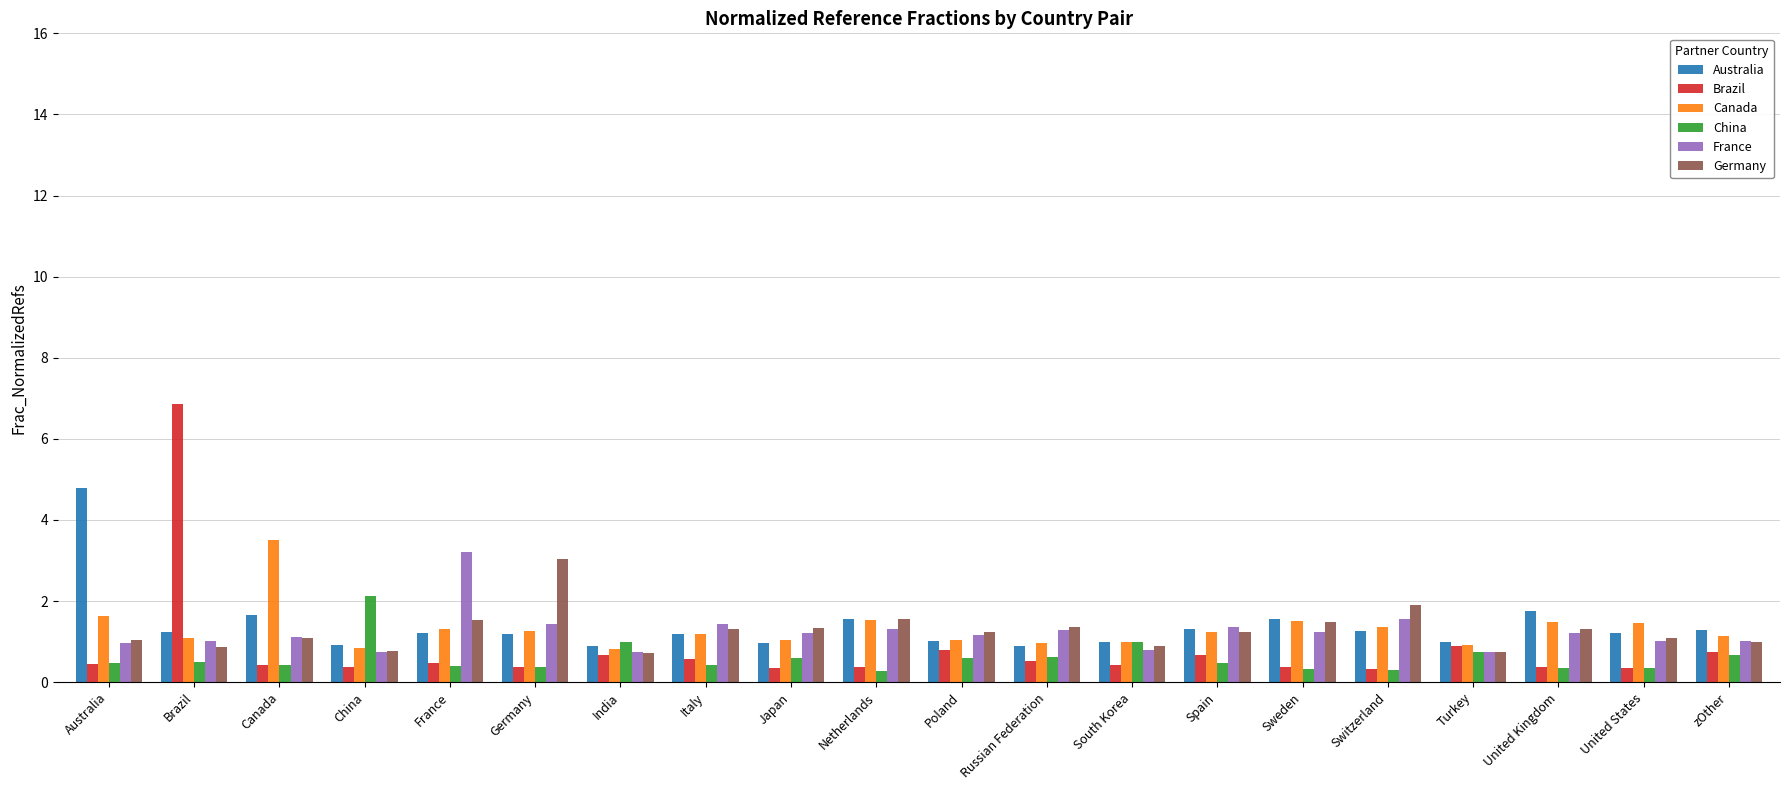

What are all the series names shown in the legend?

Australia, Brazil, Canada, China, France, Germany